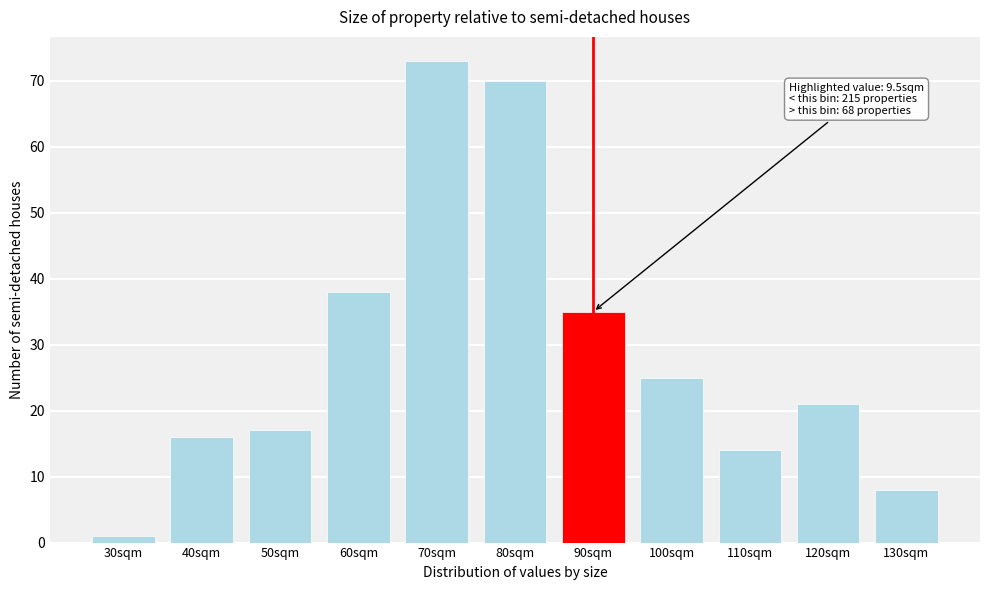

Reading right to left, what are all the values shown in this chart?

130sqm=8	120sqm=21	110sqm=14	100sqm=25	90sqm=35	80sqm=70	70sqm=73	60sqm=38	50sqm=17	40sqm=16	30sqm=1